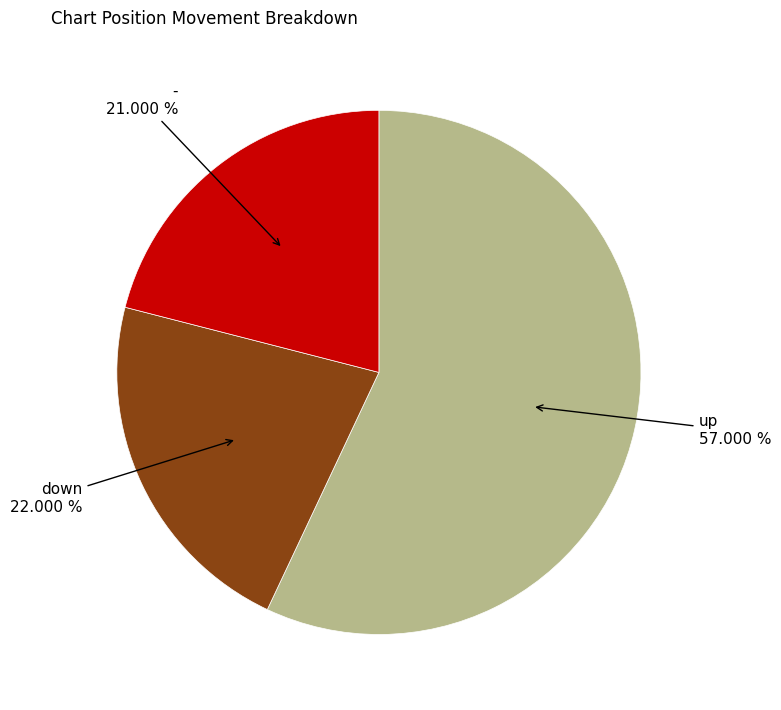

Is there any slice that represents more than half of the pie?

Yes